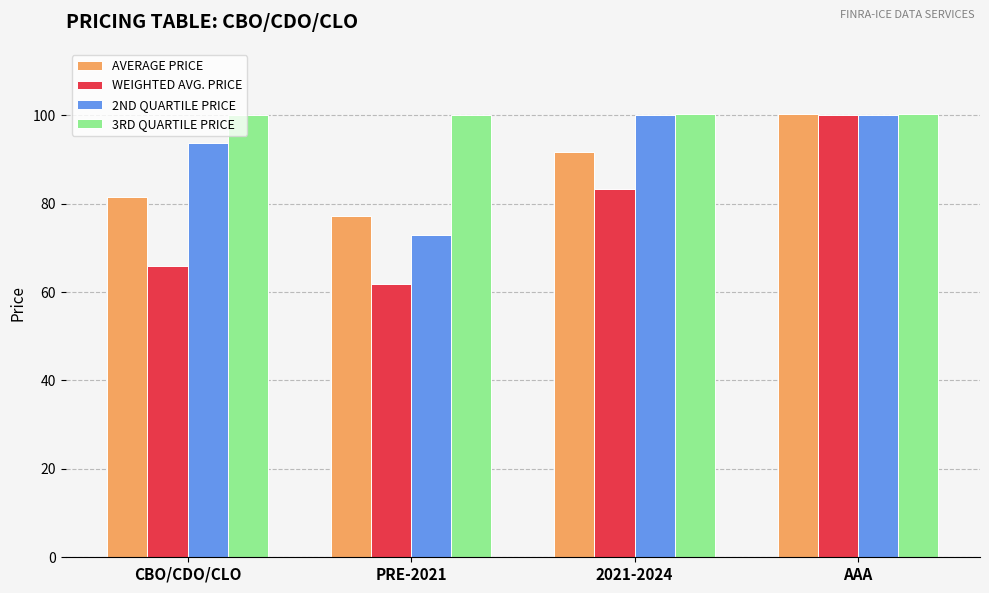

The value of WEIGHTED AVG. PRICE at CBO/CDO/CLO is 65.9. True or false?

True